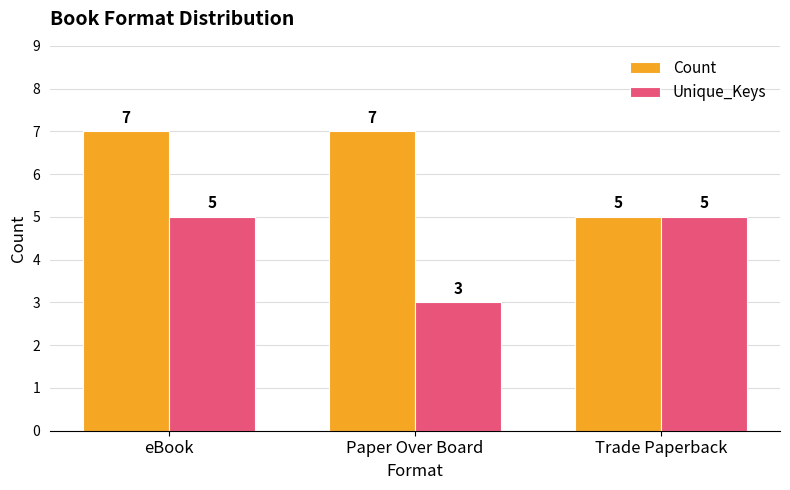

Reading left to right, list all the values displayed in this chart.

Count: eBook=7	Paper Over Board=7	Trade Paperback=5
Unique_Keys: eBook=5	Paper Over Board=3	Trade Paperback=5